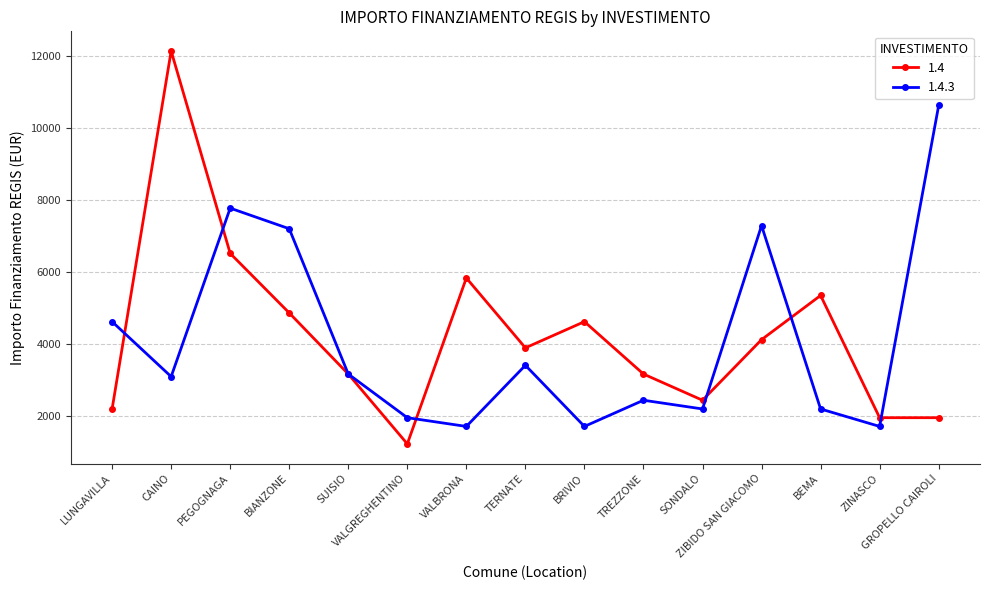

Which series has the widest spread of values?

1.4